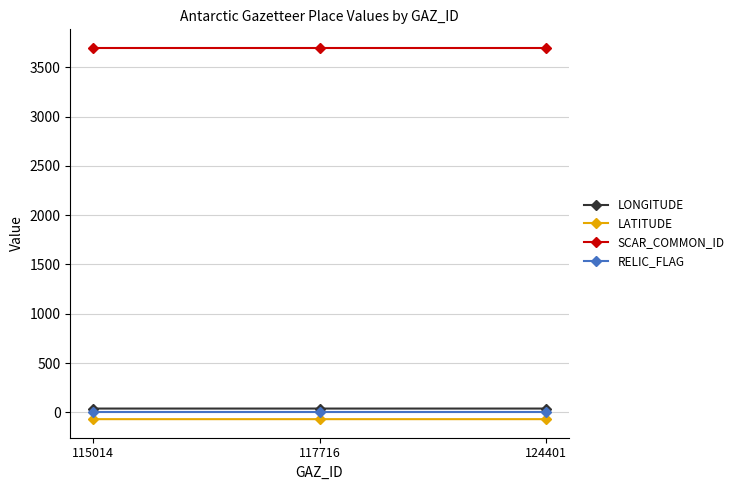

What is the difference between the highest and lowest values at 124401?

3767.7